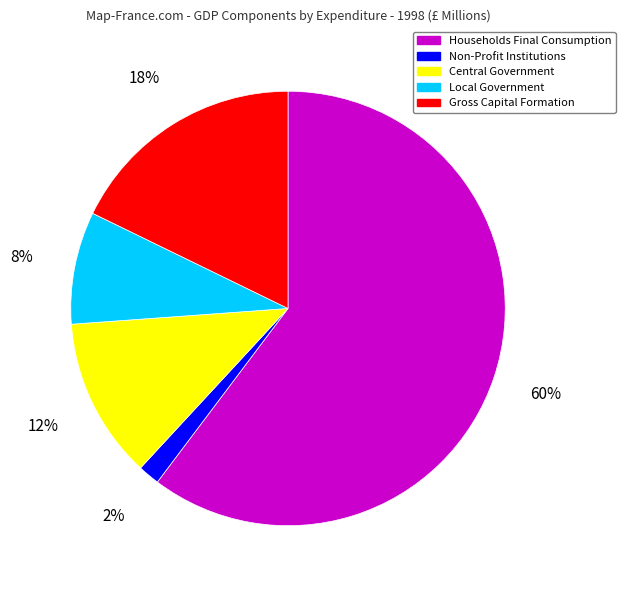

Which category has the biggest portion of the pie?

Households Final Consumption